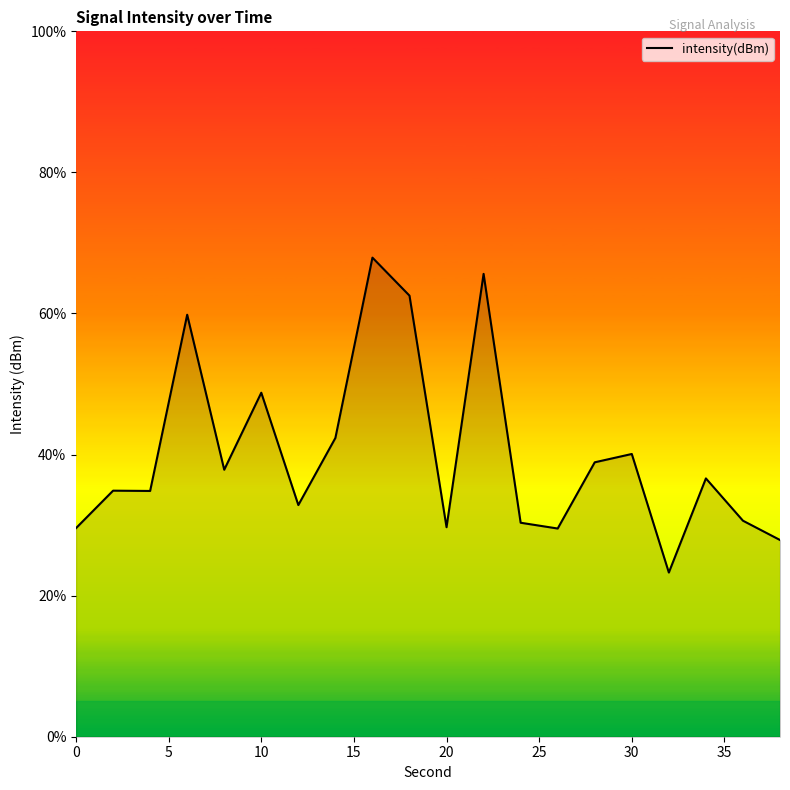

What is the smallest value displayed?

23.3